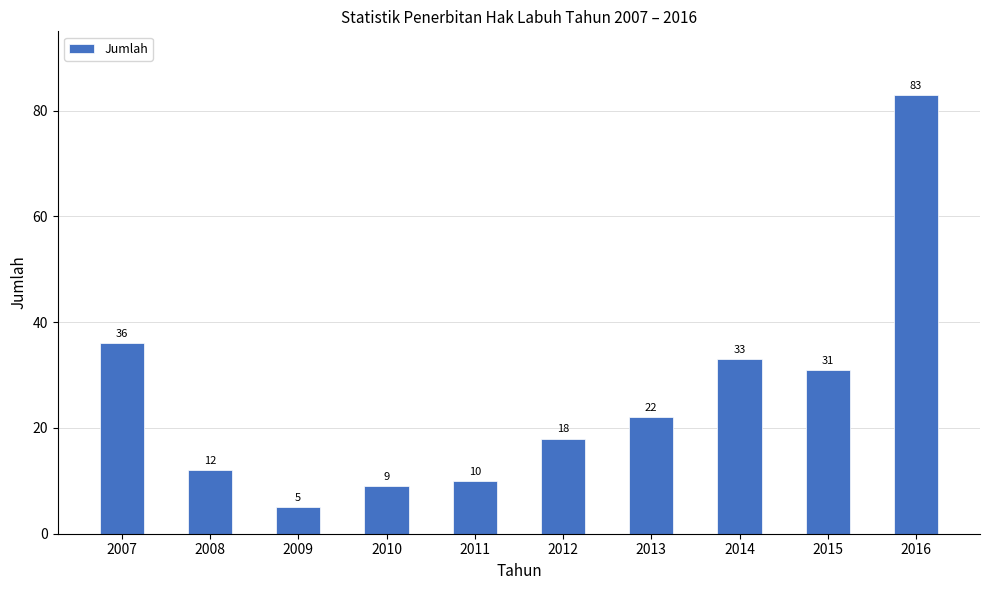

How many series are shown in this chart?

1